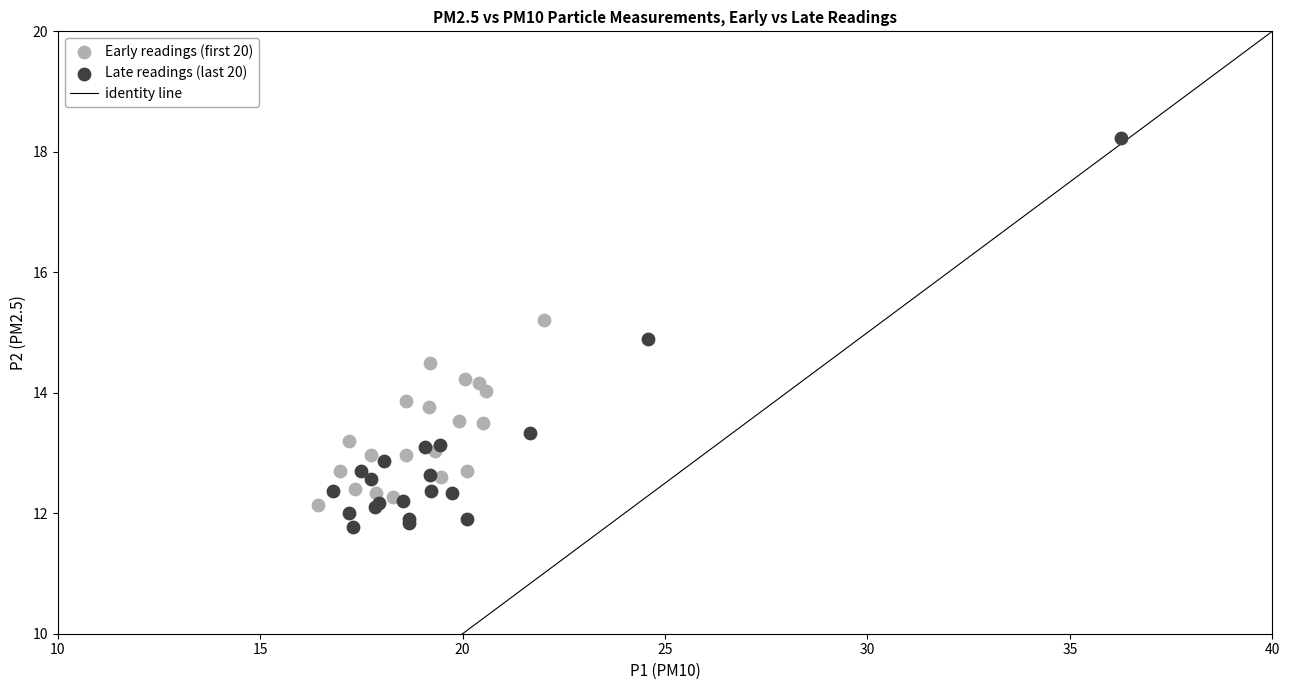

Which series contains the highest Y value?

Late readings (last 20)